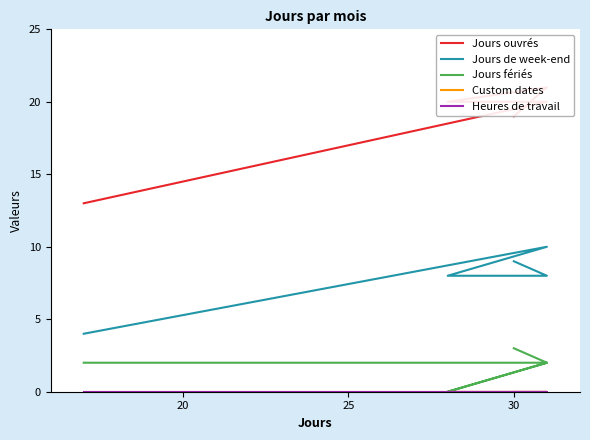

Is the value of Jours de week-end at 15 greater than the value of Heures de travail at 15?

Yes